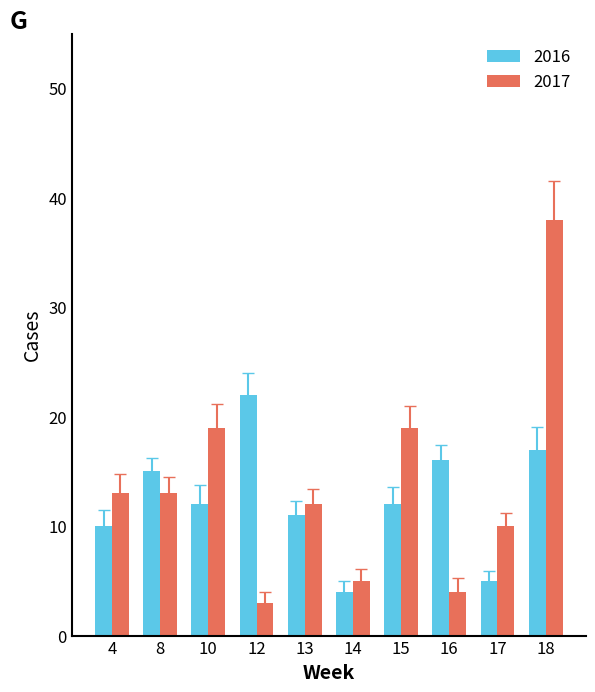

Reading left to right, list all the values displayed in this chart.

2016: 4=10	8=15	10=12	12=22	13=11	14=4	15=12	16=16	17=5	18=17
2017: 4=13	8=13	10=19	12=3	13=12	14=5	15=19	16=4	17=10	18=38